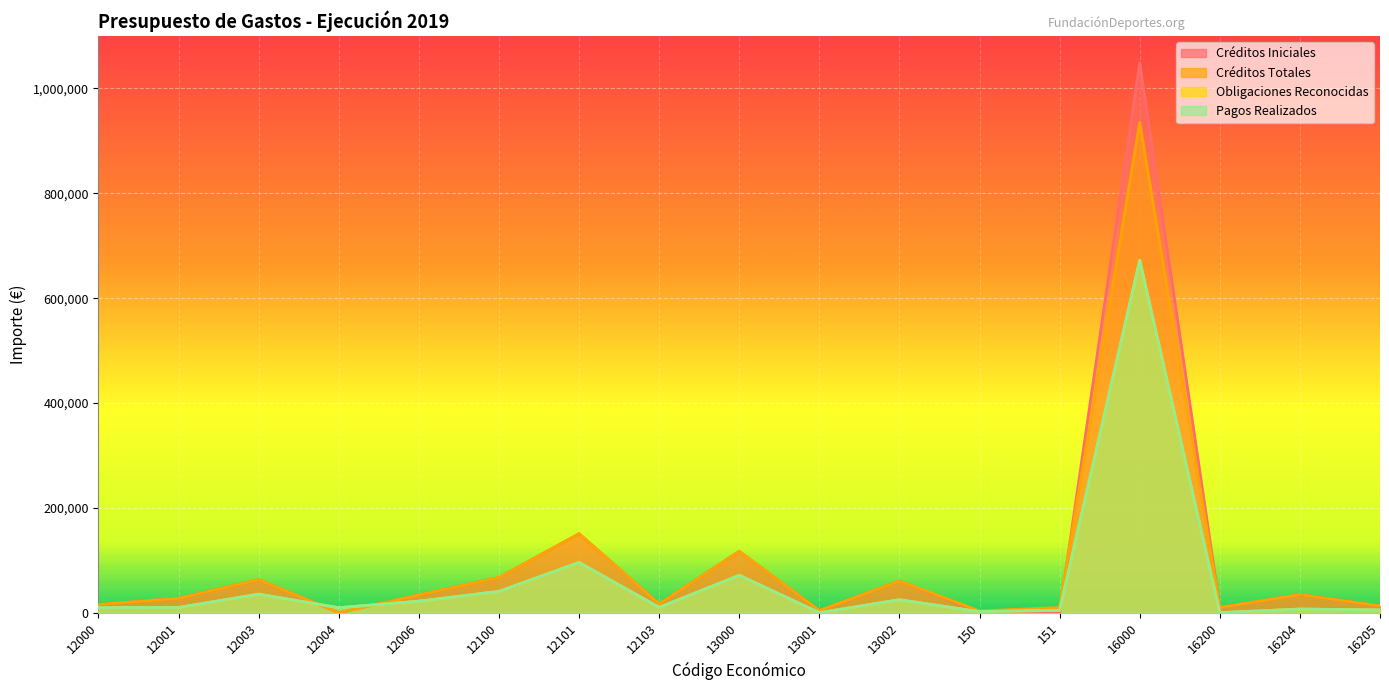

What is the average value of the Créditos Iniciales series?

97887.1